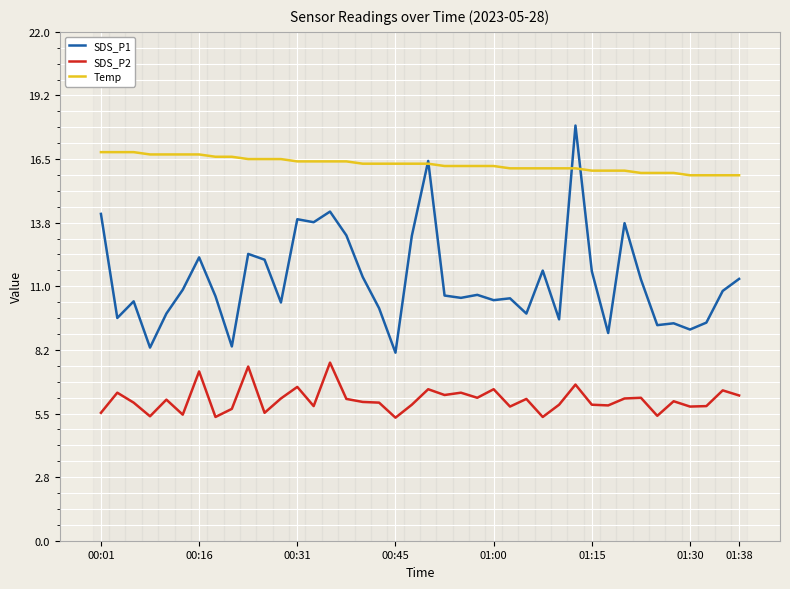

Does the chart have visible grid lines?

Yes